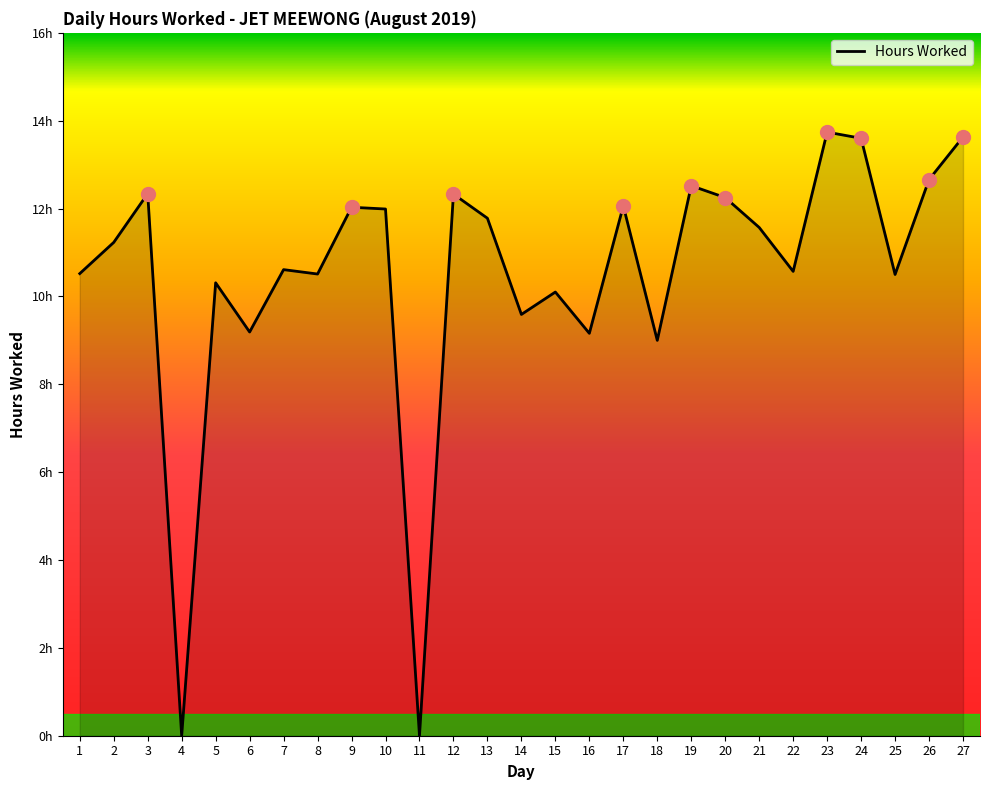

Rank the categories by value from lowest to highest.

4, 11, 18, 16, 6, 14, 15, 5, 25, 8, 1, 22, 7, 2, 21, 13, 10, 9, 17, 20, 12, 3, 19, 26, 24, 27, 23